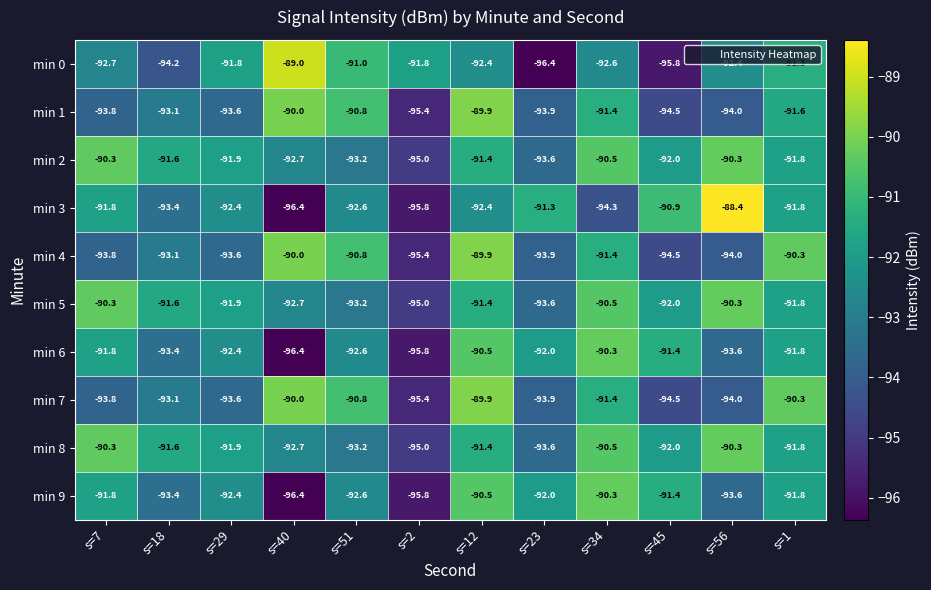

Which series has the largest range (max minus min)?

min 3